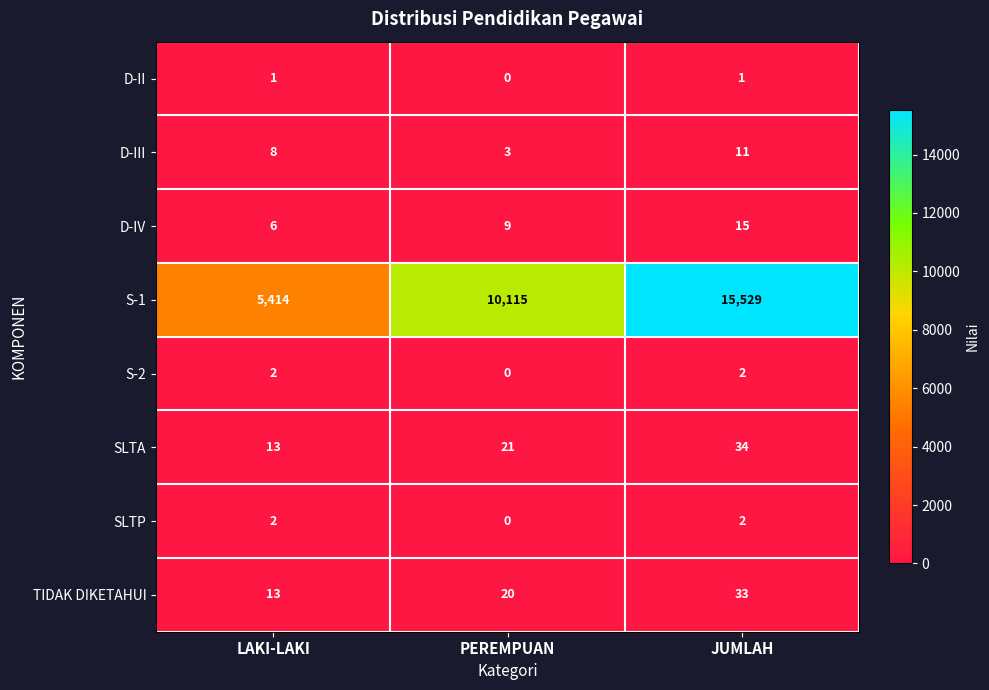

Reading left to right, what are all the values shown in this chart?

D-II: LAKI-LAKI=1	PEREMPUAN=0	JUMLAH=1
D-III: LAKI-LAKI=8	PEREMPUAN=3	JUMLAH=11
D-IV: LAKI-LAKI=6	PEREMPUAN=9	JUMLAH=15
S-1: LAKI-LAKI=5414	PEREMPUAN=10115	JUMLAH=15529
S-2: LAKI-LAKI=2	PEREMPUAN=0	JUMLAH=2
SLTA: LAKI-LAKI=13	PEREMPUAN=21	JUMLAH=34
SLTP: LAKI-LAKI=2	PEREMPUAN=0	JUMLAH=2
TIDAK DIKETAHUI: LAKI-LAKI=13	PEREMPUAN=20	JUMLAH=33